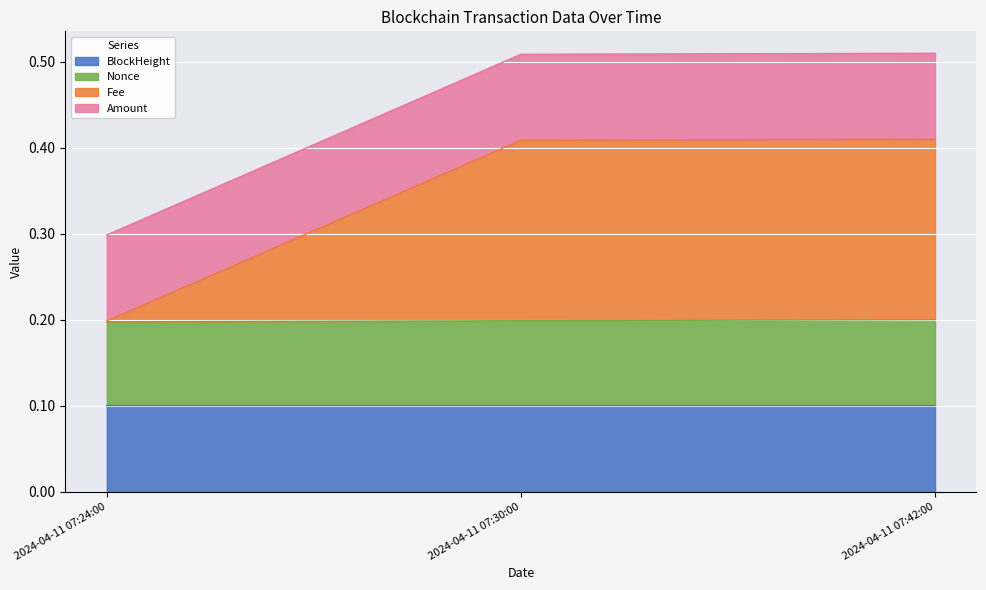

Between 2024-04-11 07:24:00 and 2024-04-11 07:30:00, which series saw the biggest shift?

Fee